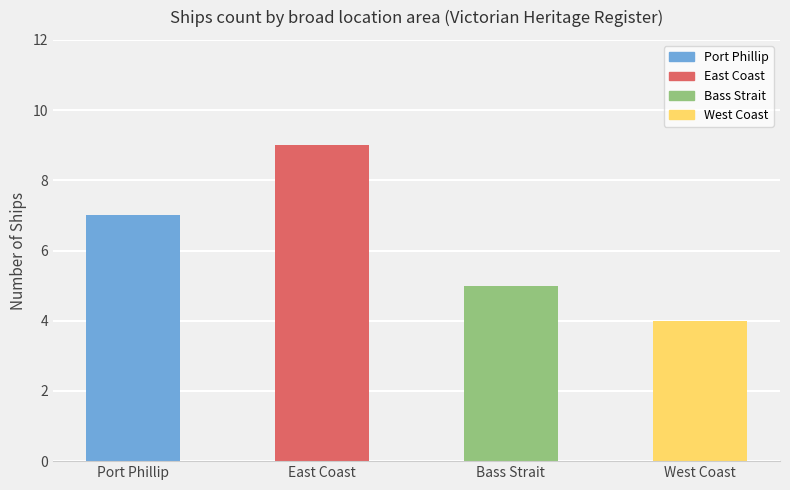

The value at West Coast is 6. True or false?

False